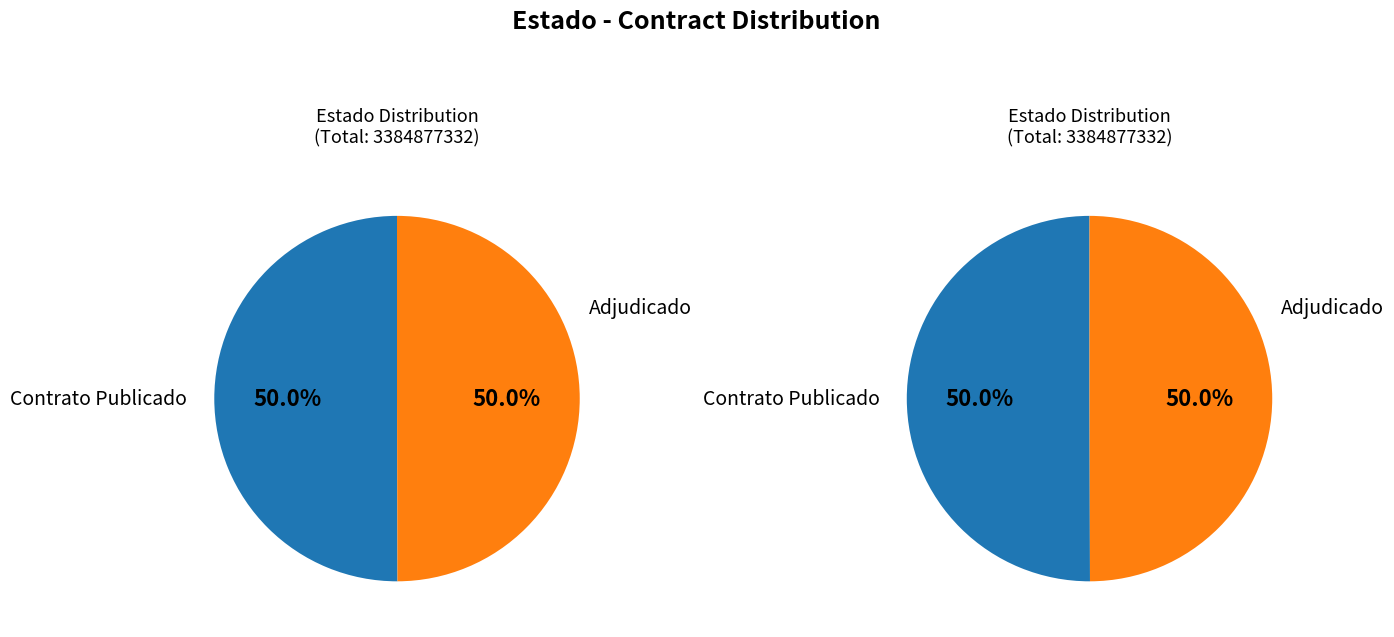

Approximately how many times larger is the value at PUBC compared to ADJ?

1.0